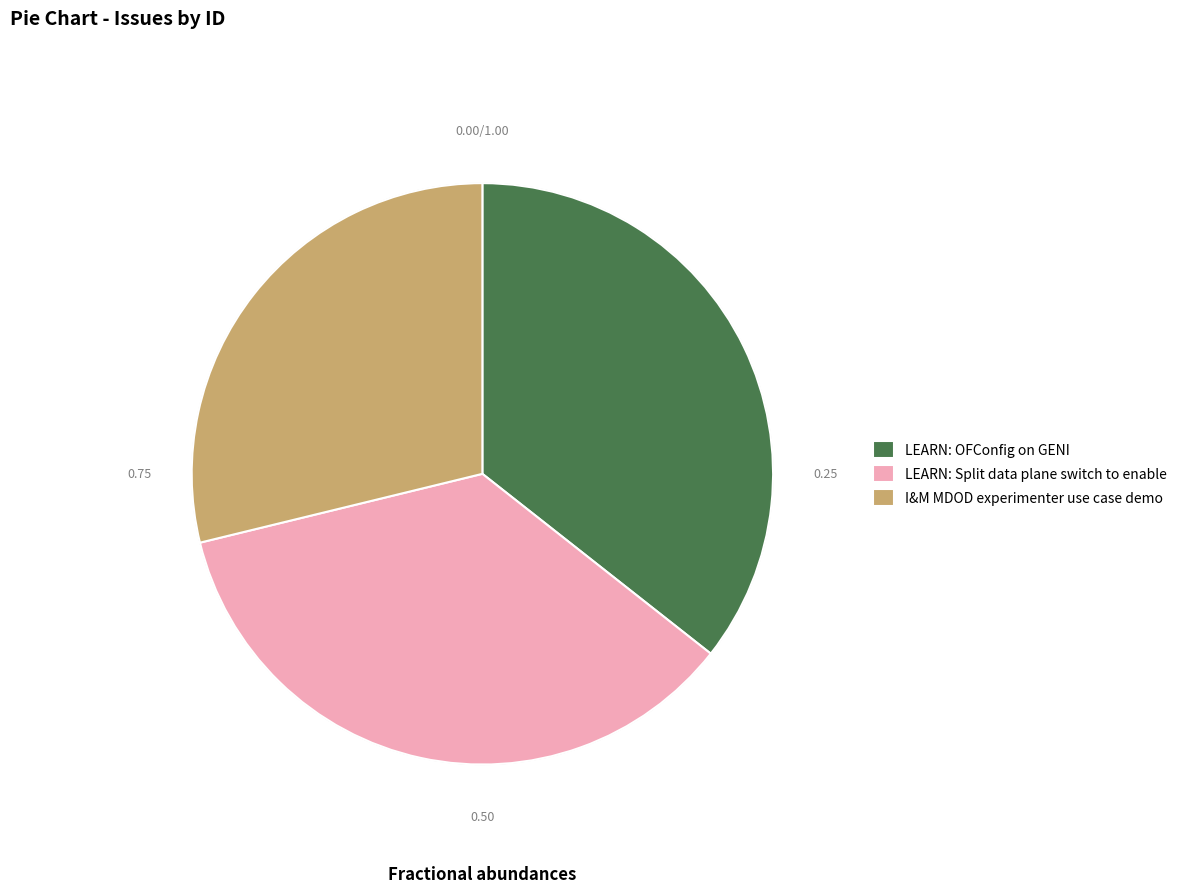

Which category has the smallest portion of the pie?

I&M MDOD experimenter use case demo